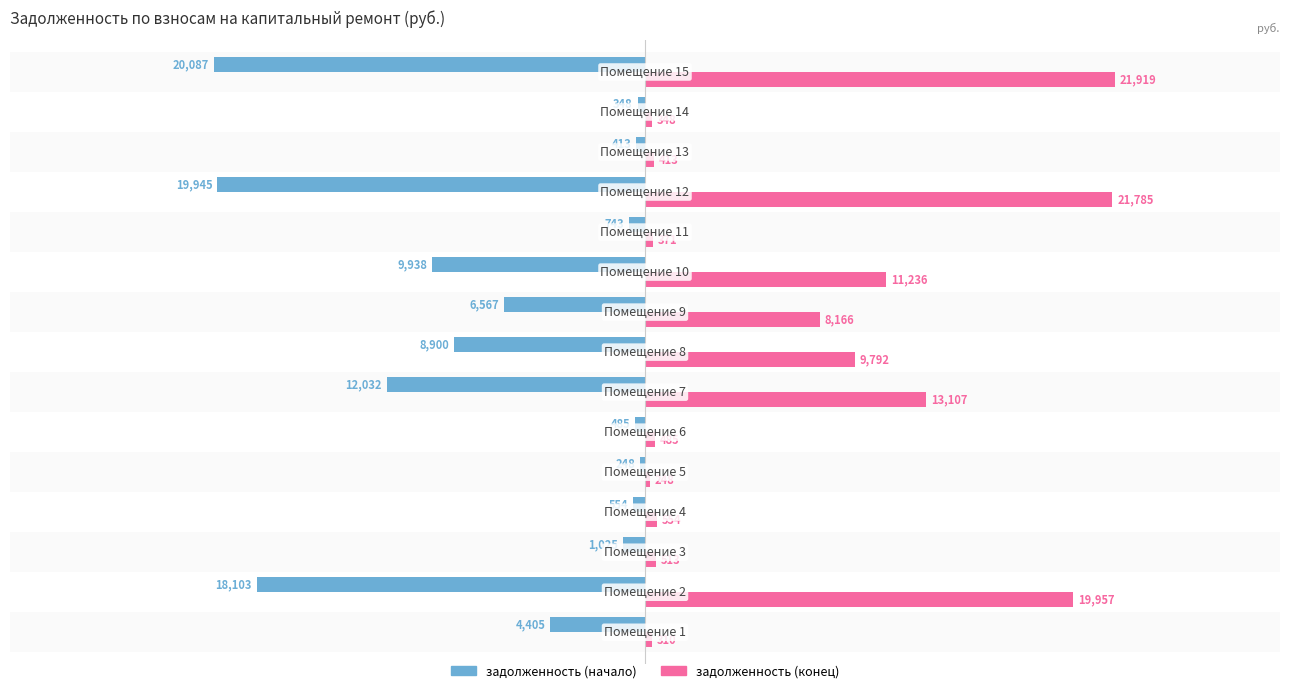

At how many categories does at least one series exceed 9560?

6